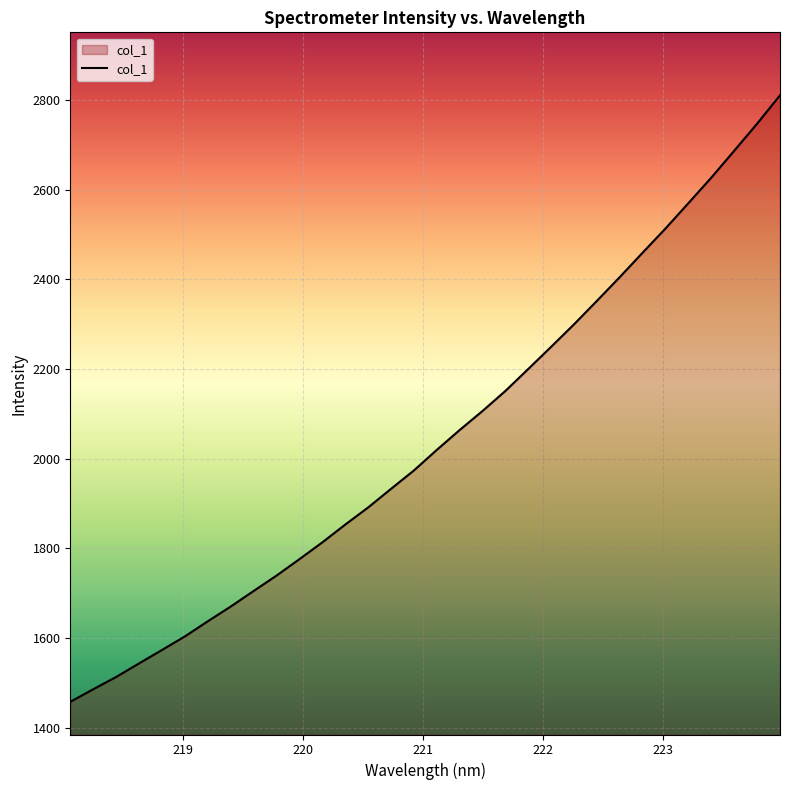

What is the difference between the maximum and minimum values?

1353.0